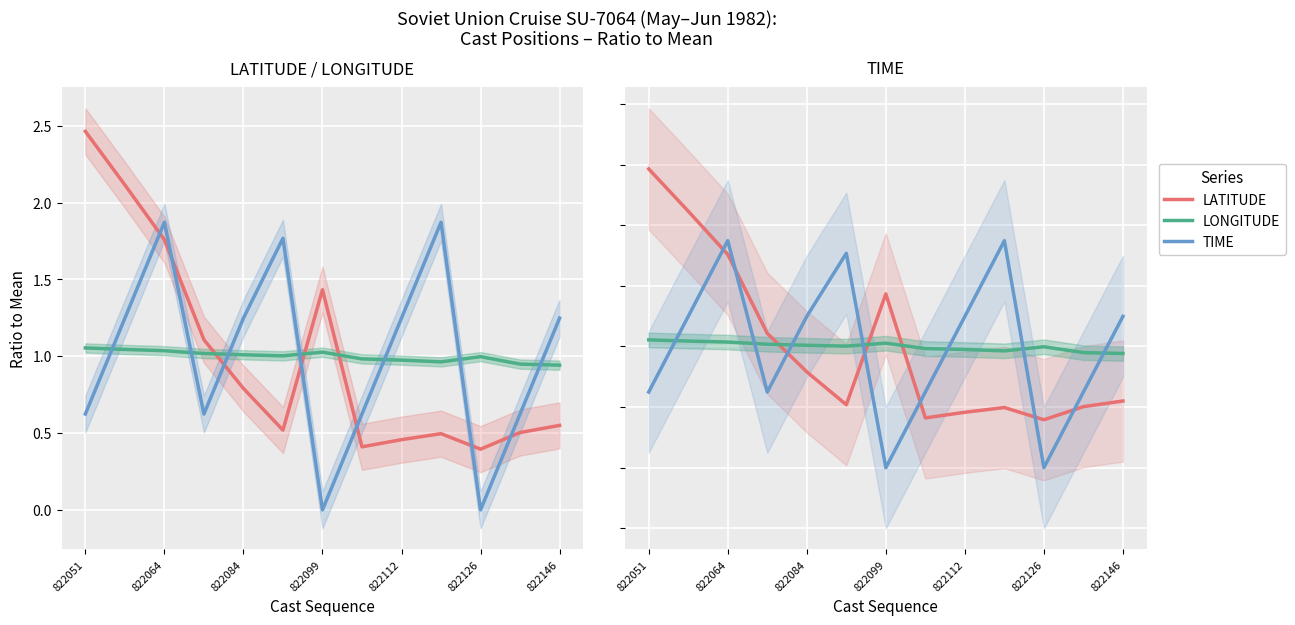

What is the average value of the LATITUDE series?

1.0